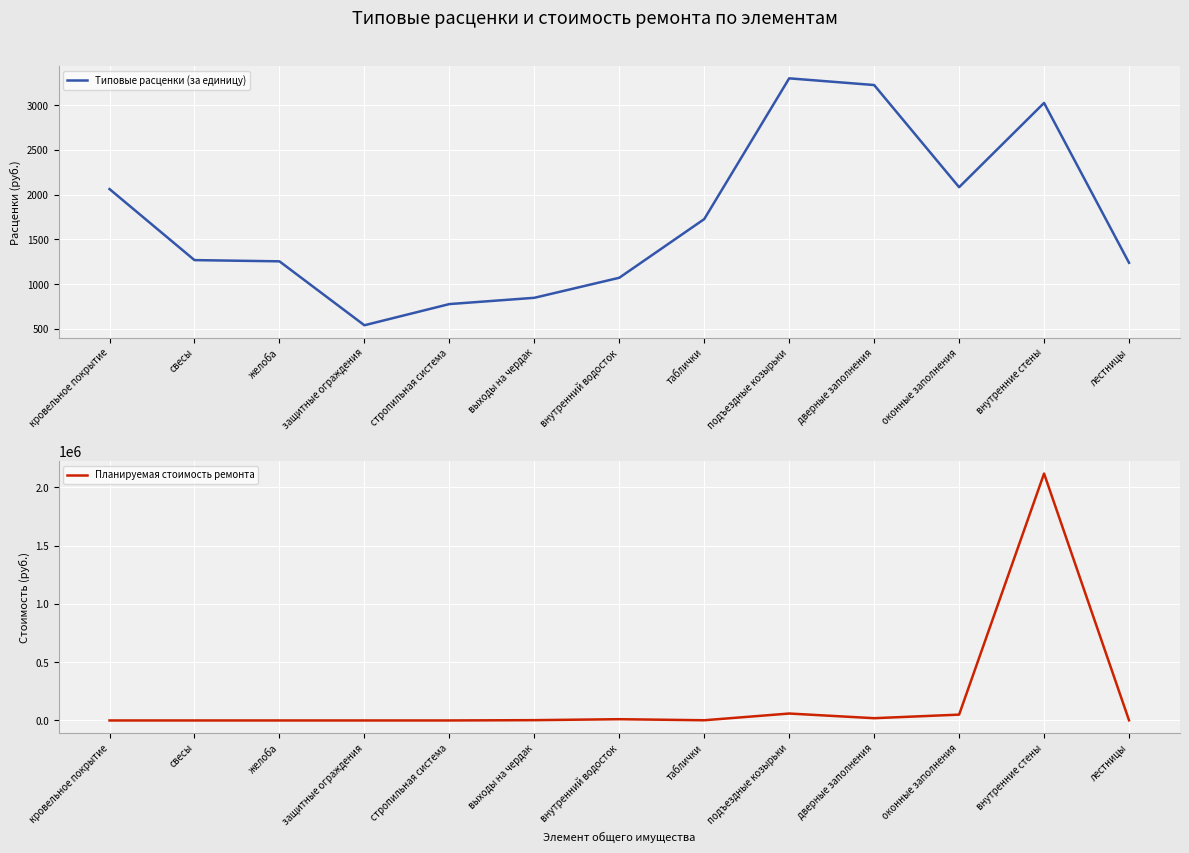

What is the label of the 4th point from the left?

защитные ограждения